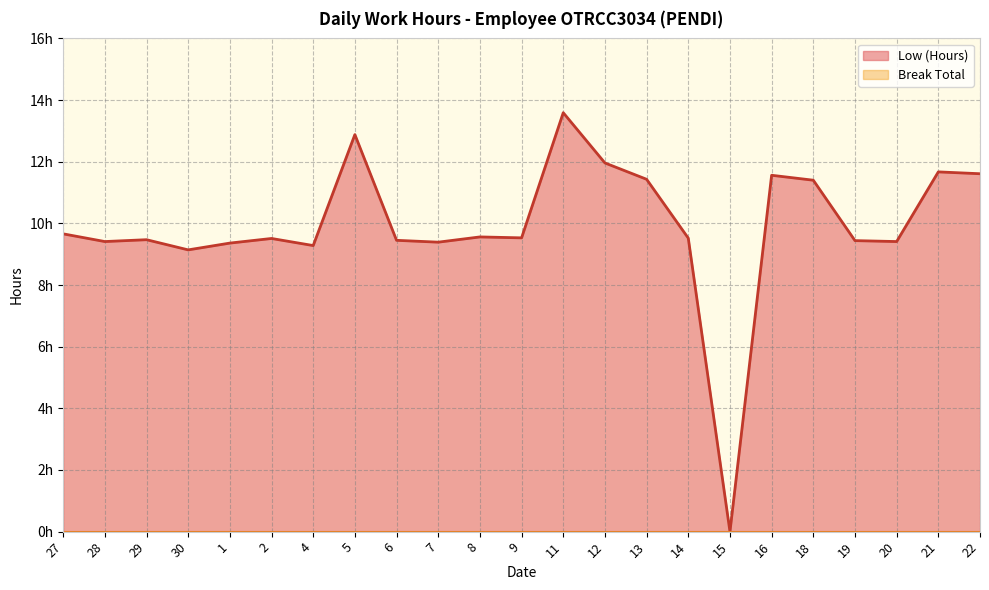

Is it true that the value at 6 is 9.4?

True